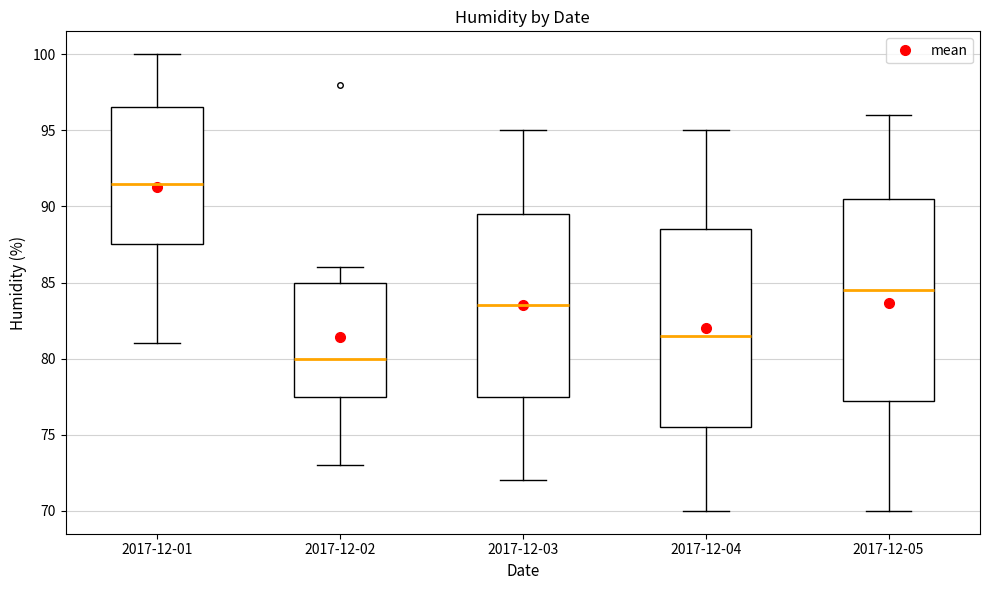

Which box's median line is the lowest?

2017-12-02